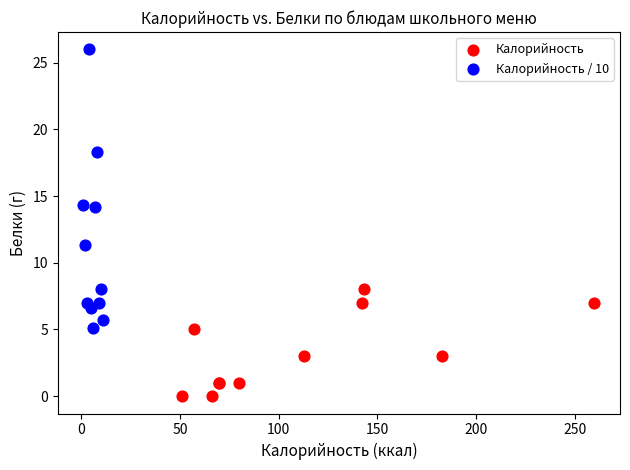

Which series reaches the minimum Y coordinate?

Калорийность